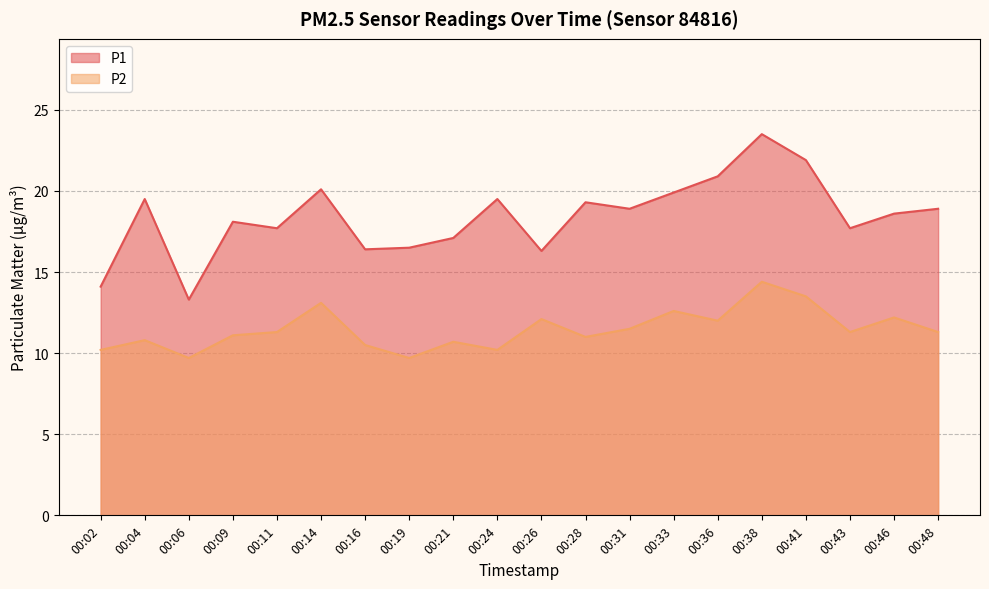

Rank the series at 00:28 from lowest to highest value.

P2, P1